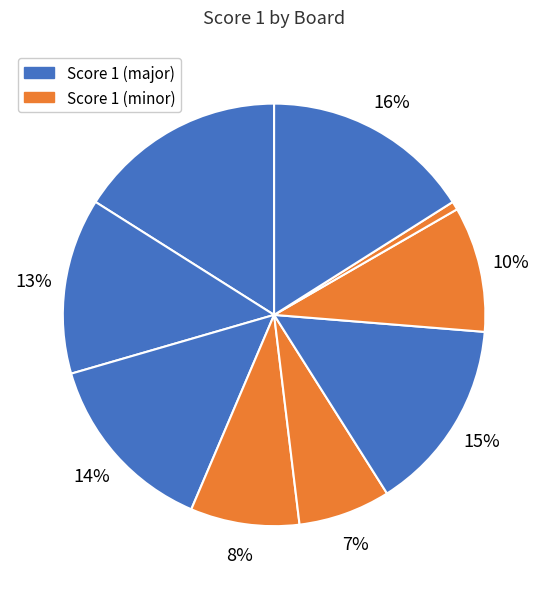

Rank the categories by value from lowest to highest.

3, 6, 10, 7, 5, 9, 2, 4, 8, 1, 11